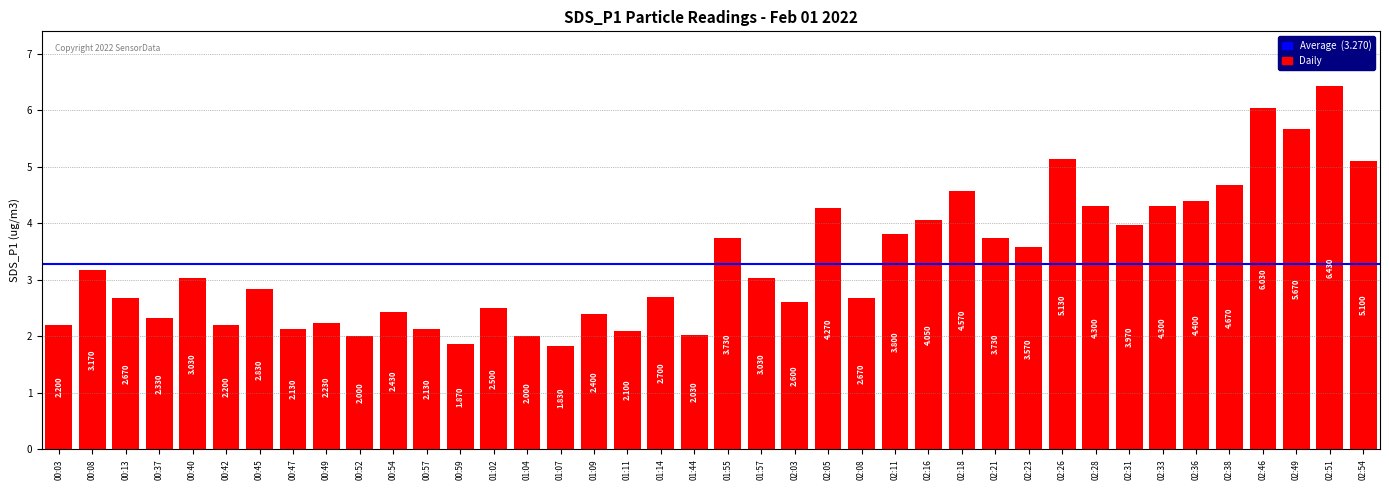

Where is the data nearest to the value 4?

02:31